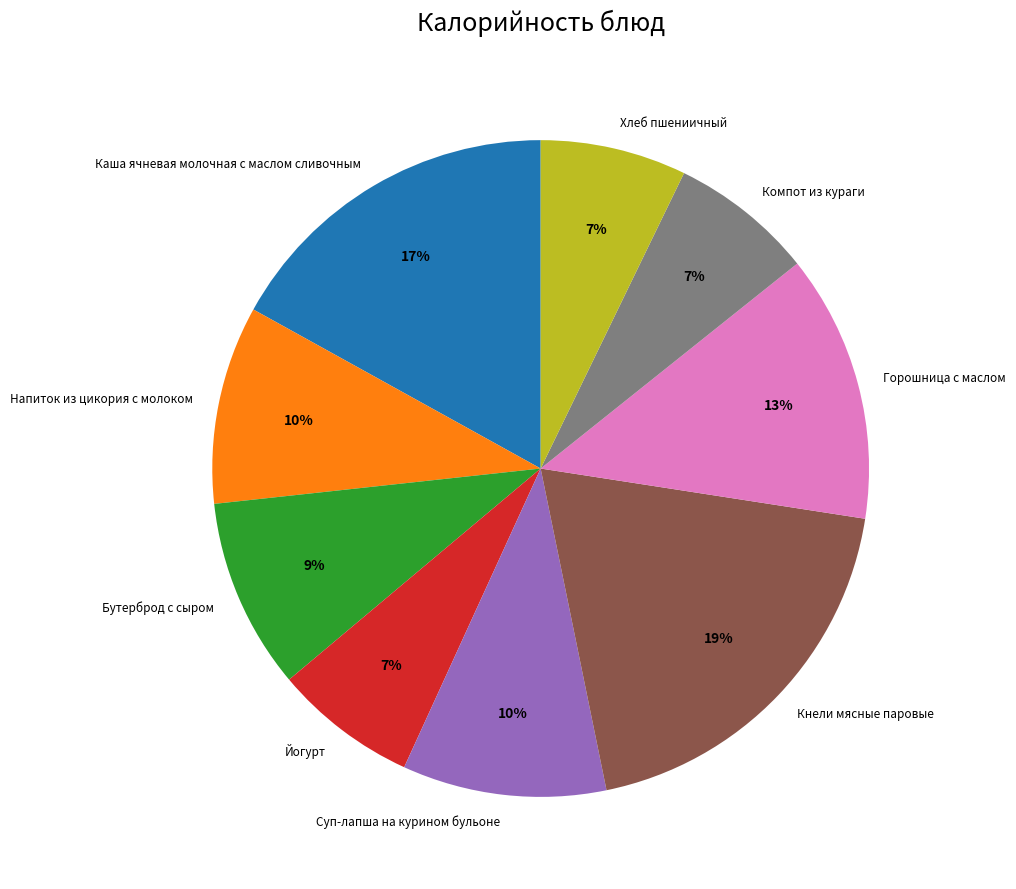

Which category has the biggest portion of the pie?

Кнели мясные паровые